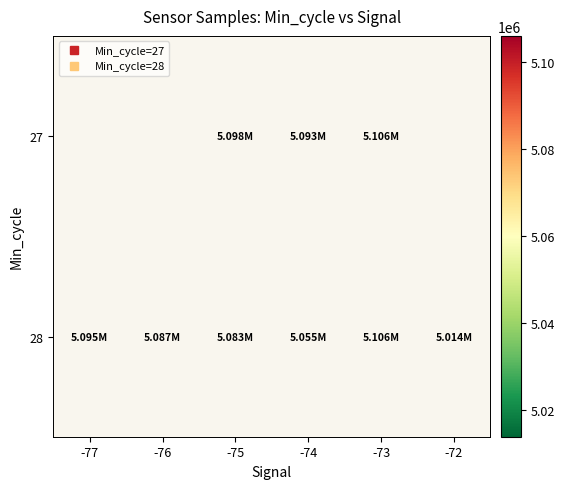

List the labels in order of 28 value, smallest first.

-72, -74, -75, -76, -77, -73